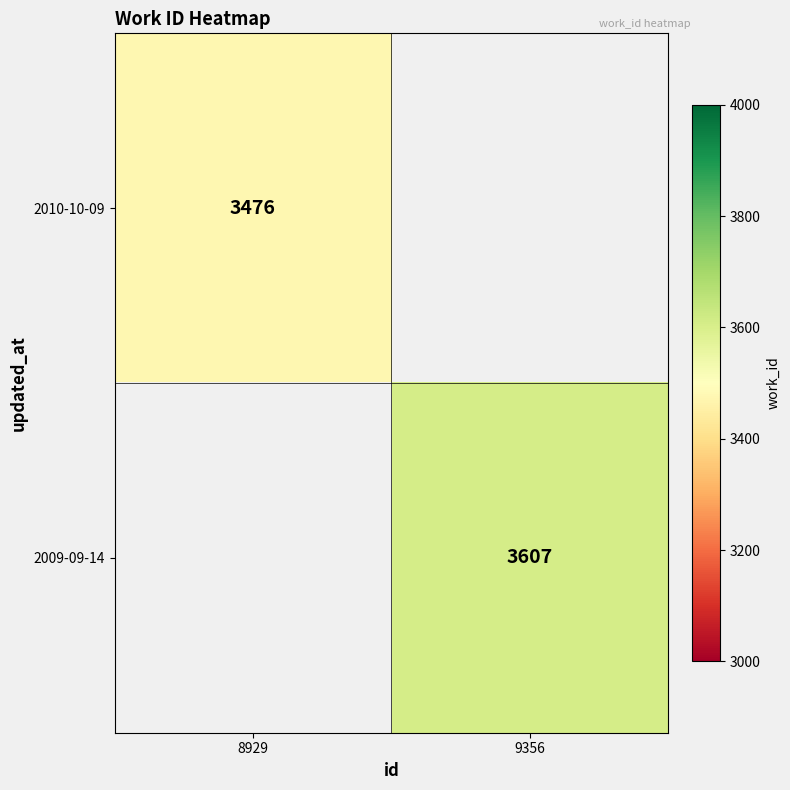

Is it true that 2010-10-09 equals 3476 at 8929?

True